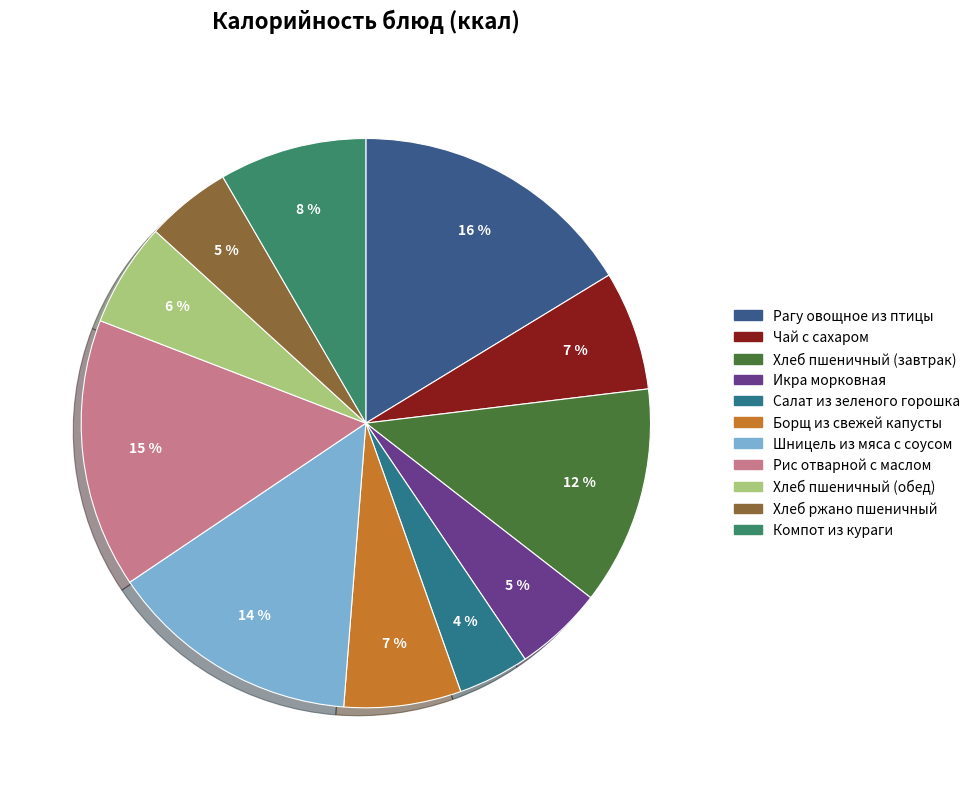

What is the total percentage of Икра морковная and Хлеб пшеничный (обед)?

11.0%